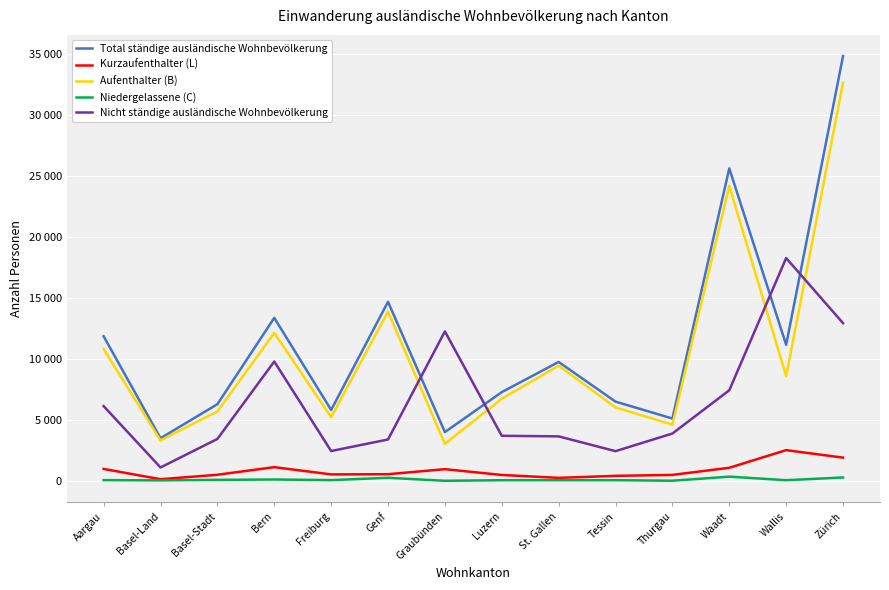

What is the label of the 14th point from the left?

Zürich